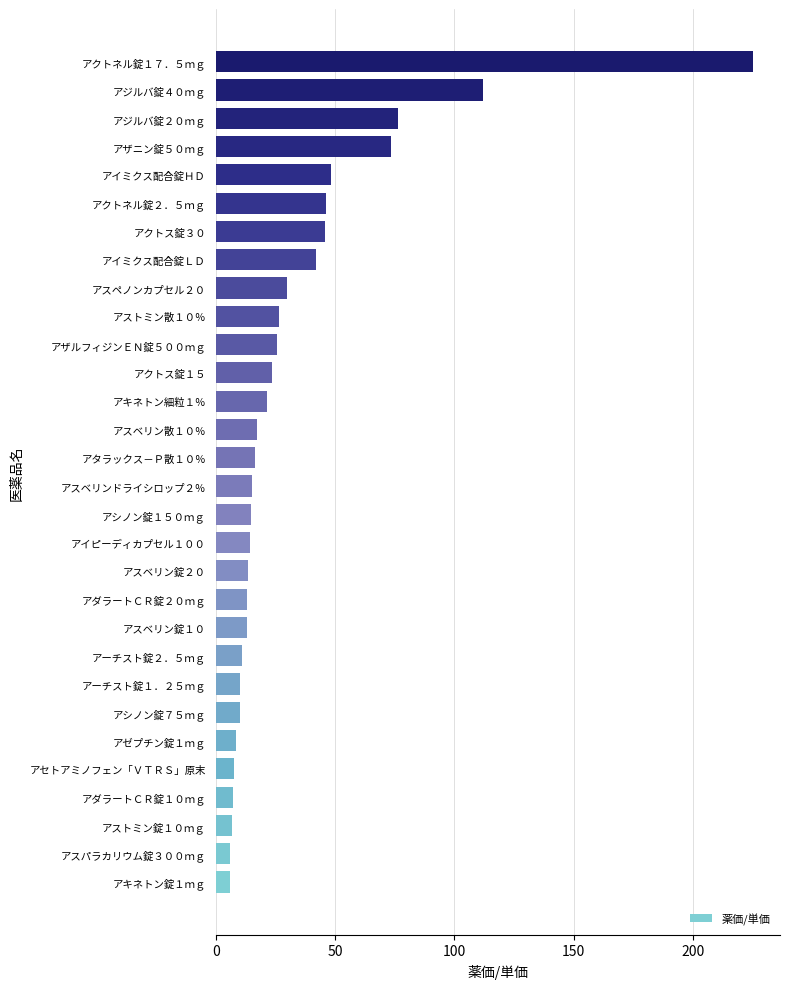

True or false: the data shows 13.1 at アスベリン錠１０.

True